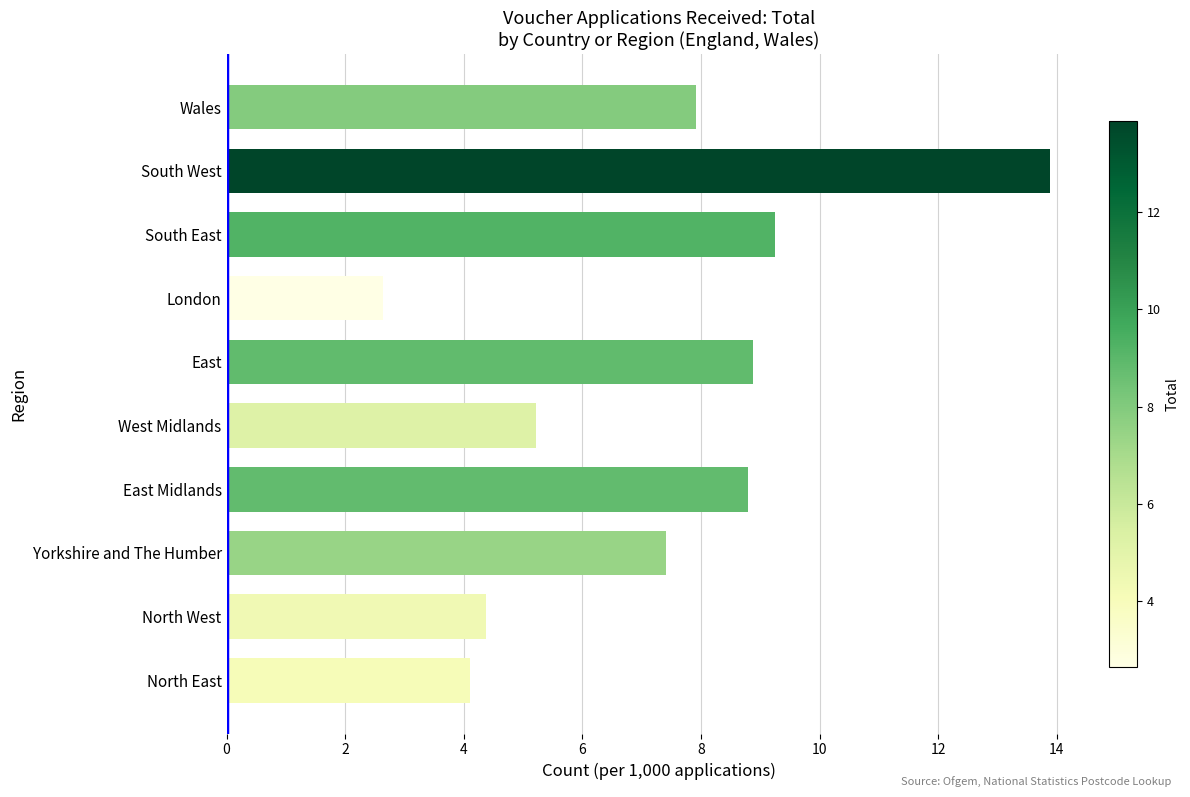

True or false: the data shows 8.8 at East Midlands.

True